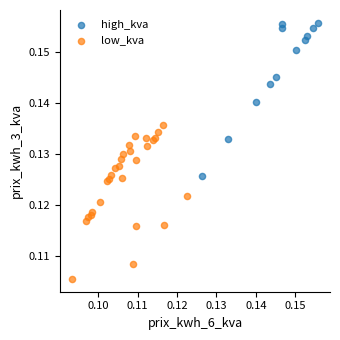

Which series reaches the minimum Y coordinate?

low_kva